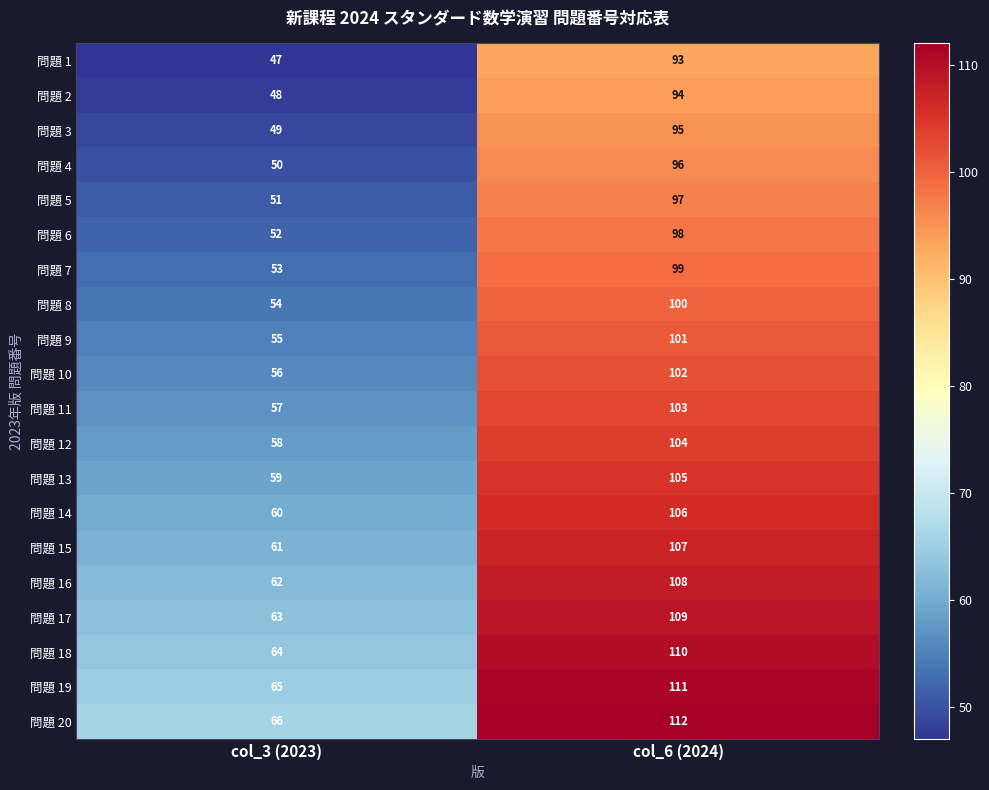

What is the difference between the highest and lowest values at col_3 (2023)?

19